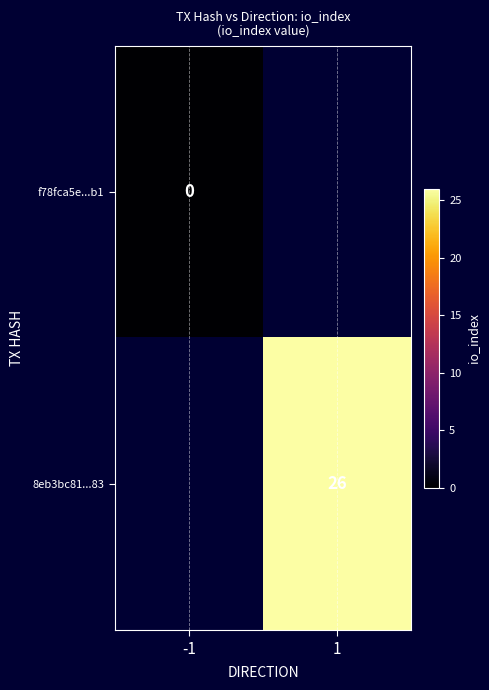

True or false: 8eb3bc81...83 has a value of 26 at 1.

True